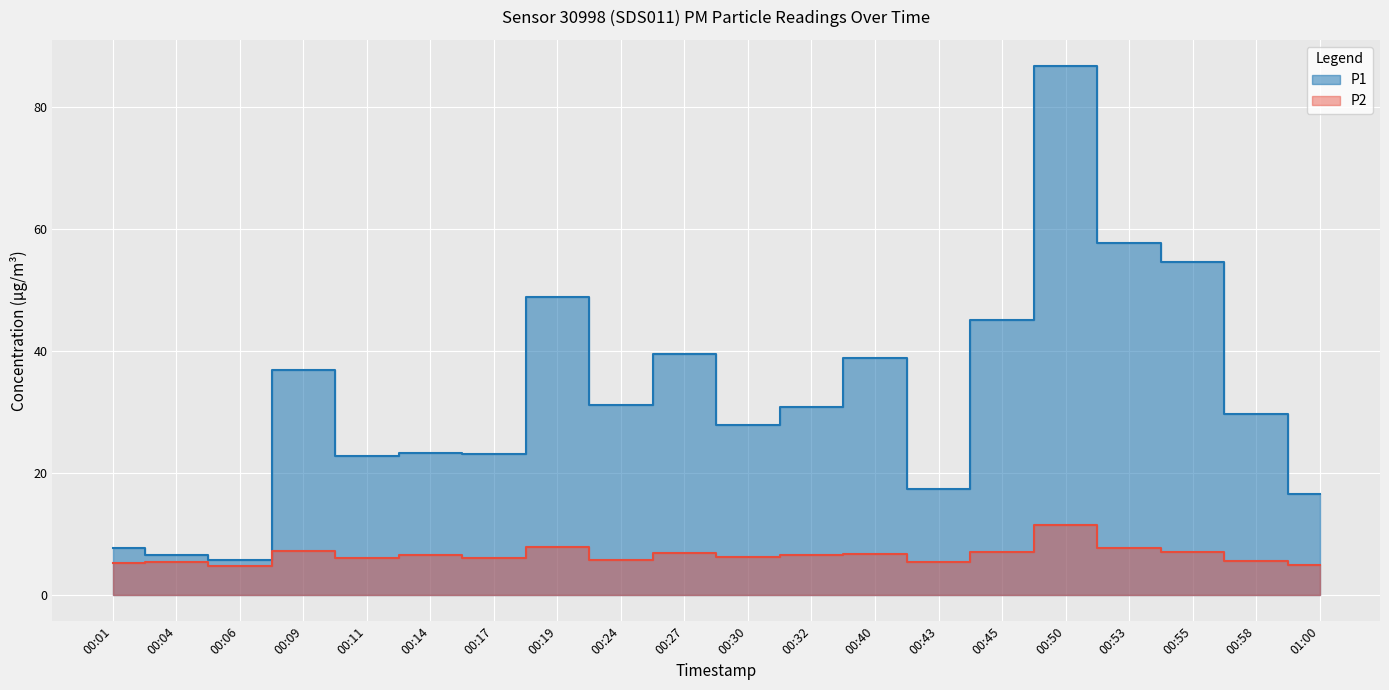

In P1, how many points are lower than both neighbors (excluding endpoints)?

6